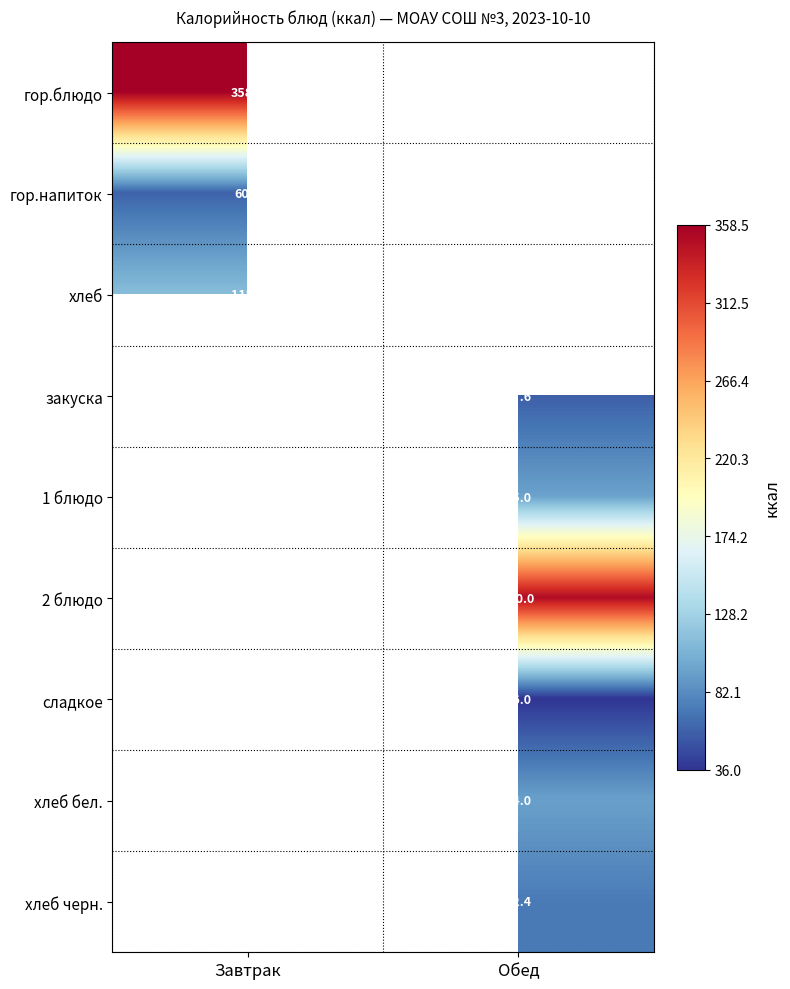

What is the greatest value displayed?

358.5